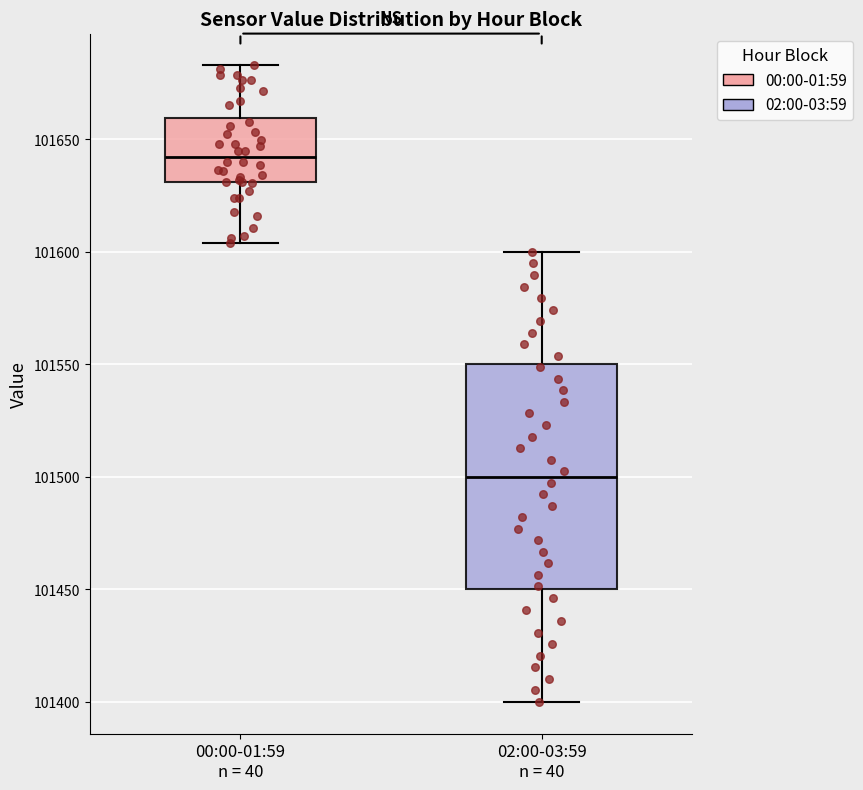

Where does the median line of the box for 02:00-03:59 n = 40 sit on the y-axis? The values are not printed on the chart, so give them approximately, as read against the axis.

101500